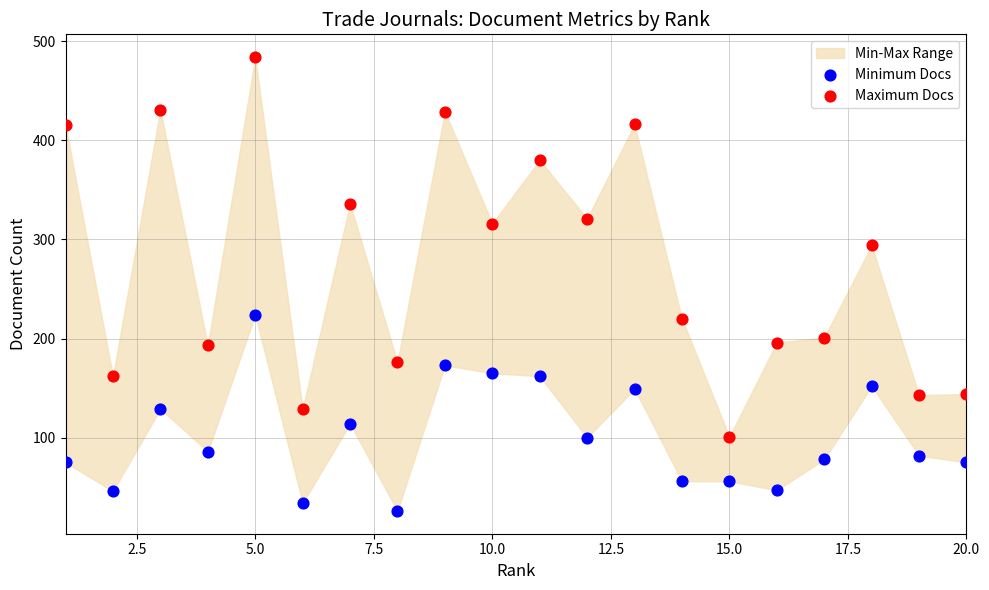

Which series reaches the maximum Y coordinate?

Maximum Docs